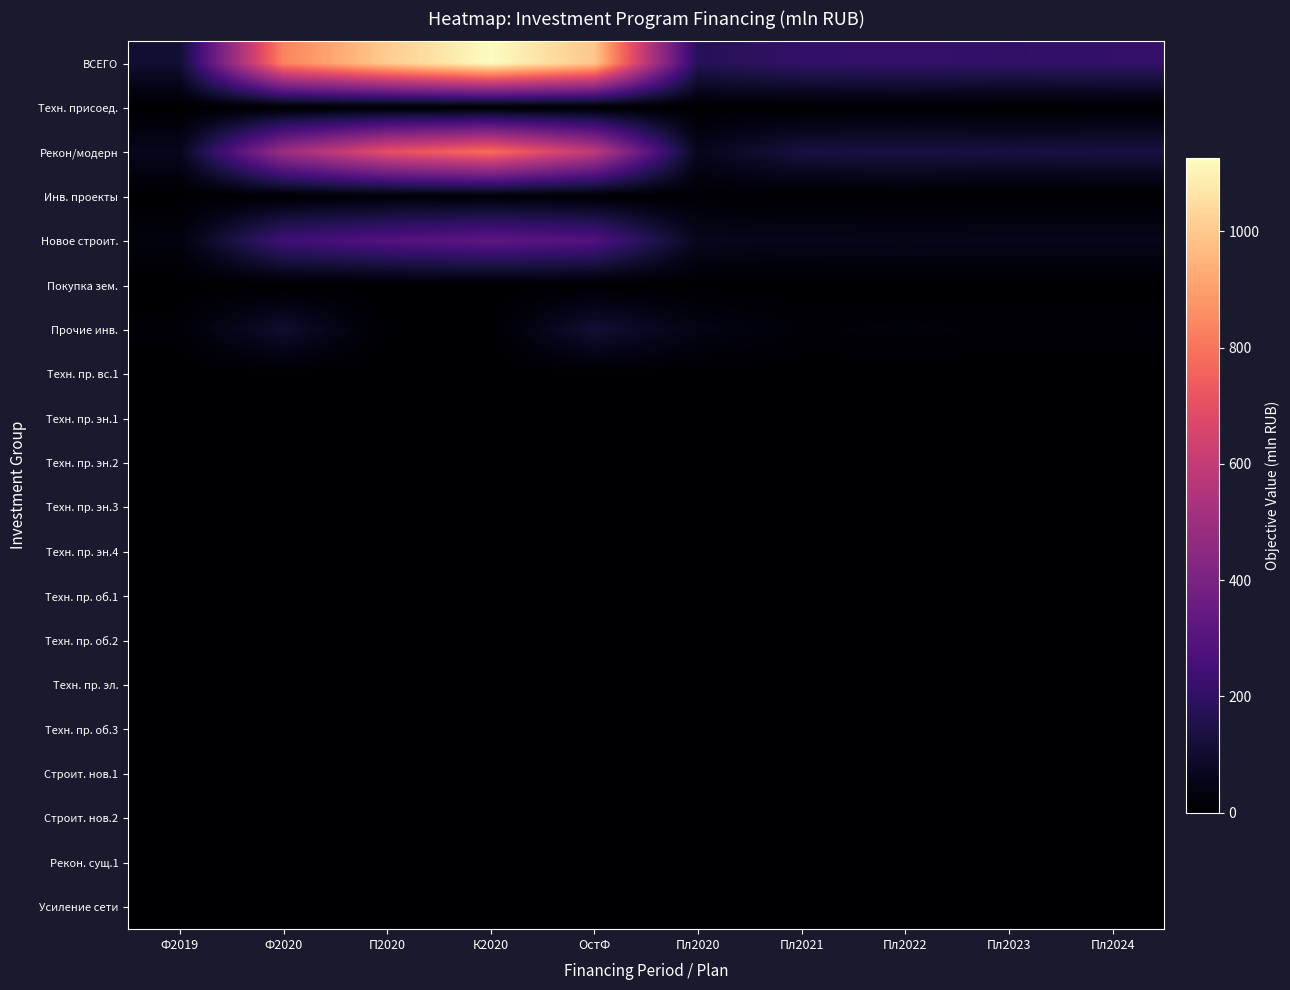

What is the total value across all series at ОстФ?

1988.3